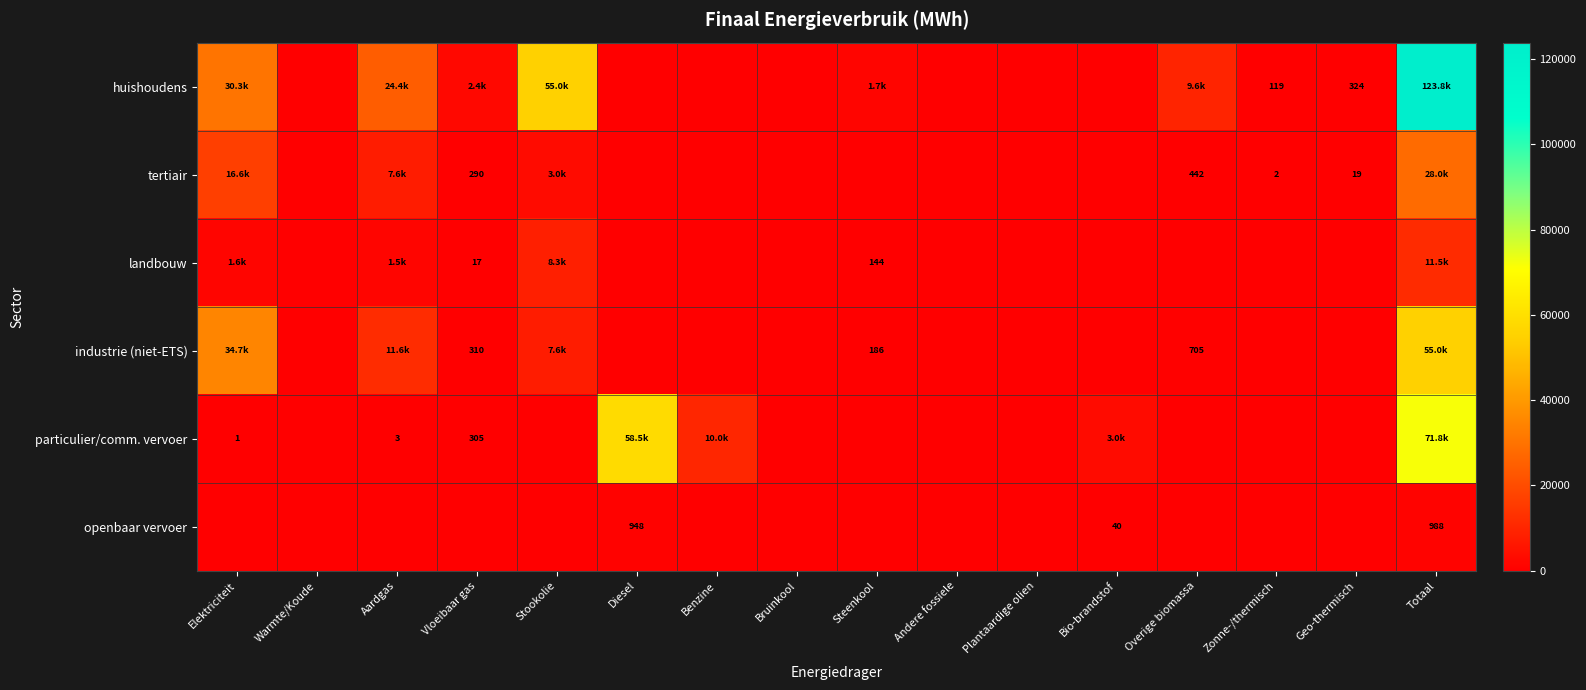

Between Elektriciteit and Zonne-/thermisch, which series saw the biggest shift?

industrie (niet-ETS)